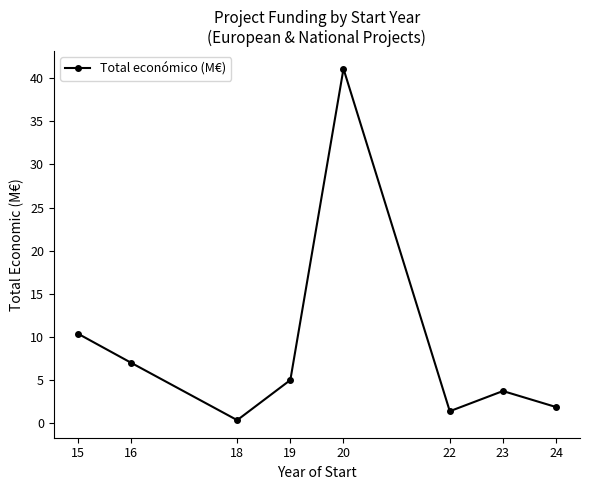

Count the number of values greater than 4.

4